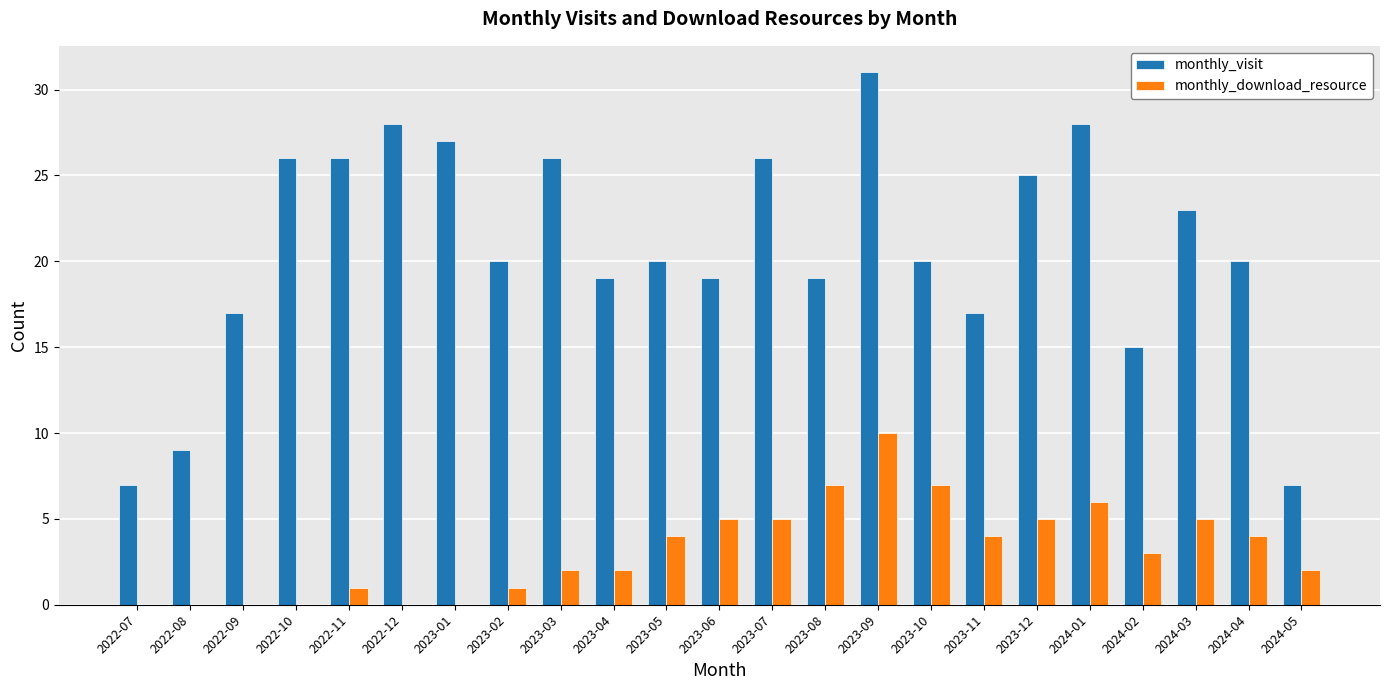

Reading left to right, extract all data points from this chart.

monthly_visit: 7	9	17	26	26	28	27	20	26	19	20	19	26	19	31	20	17	25	28	15	23	20	7
monthly_download_resource: 0	0	0	0	1	0	0	1	2	2	4	5	5	7	10	7	4	5	6	3	5	4	2